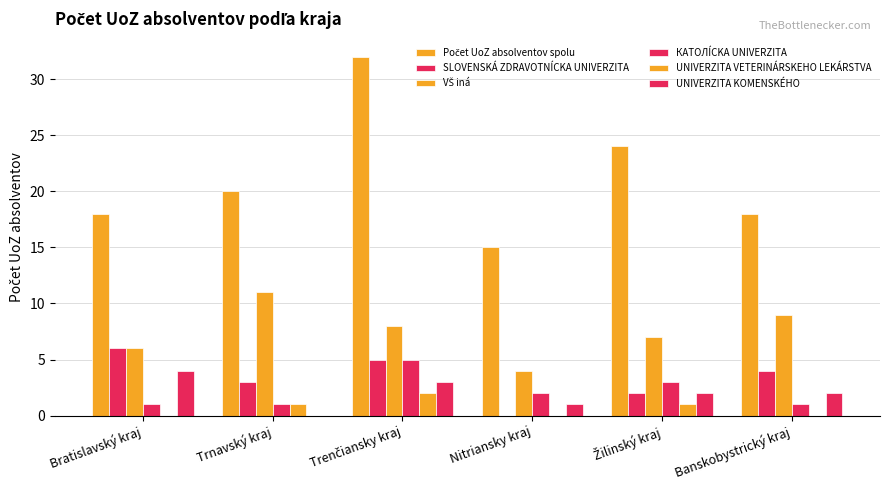

What is the sum of the SLOVENSKÁ ZDRAVOTNÍCKA UNIVERZITA values at Trnavský kraj and Trenčiansky kraj?

8